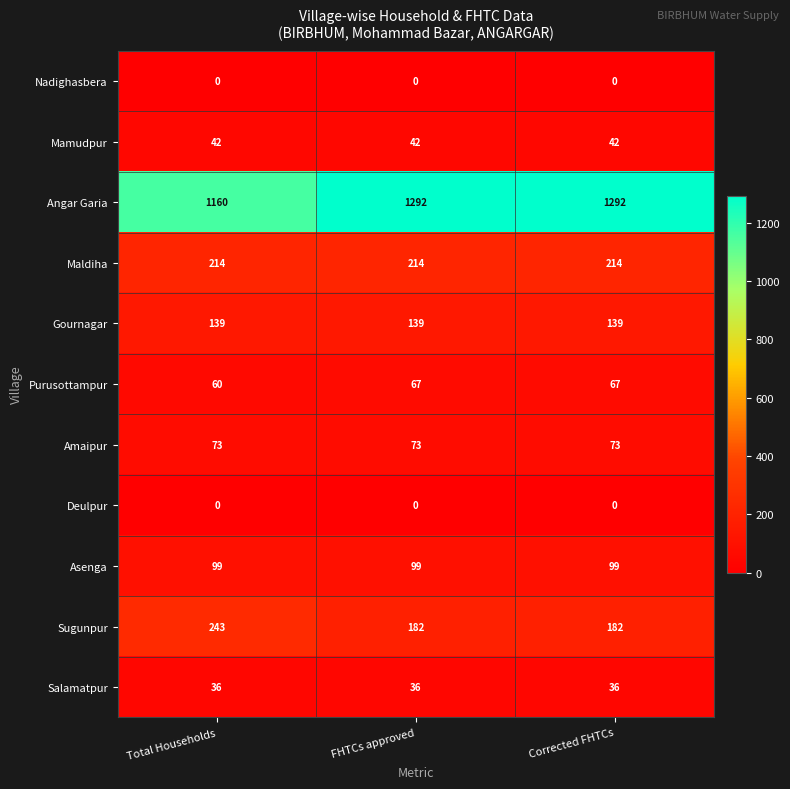

What is the average value of the Angar Garia series?

1248